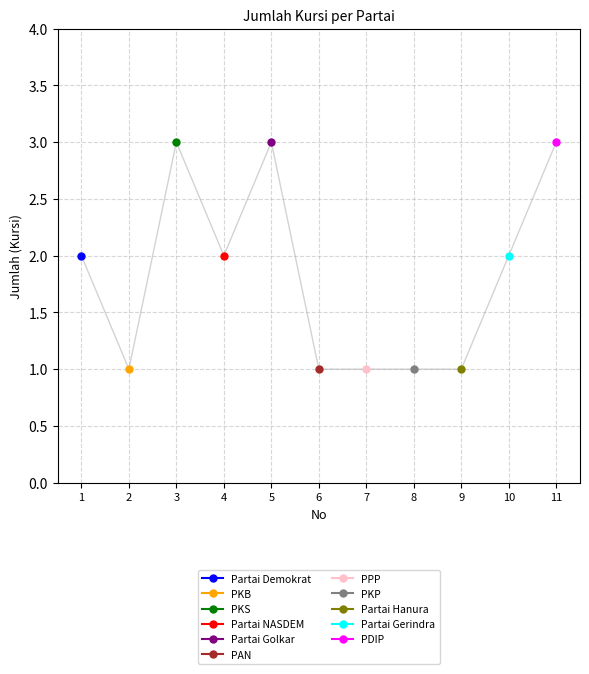

What is the greatest value displayed?

3